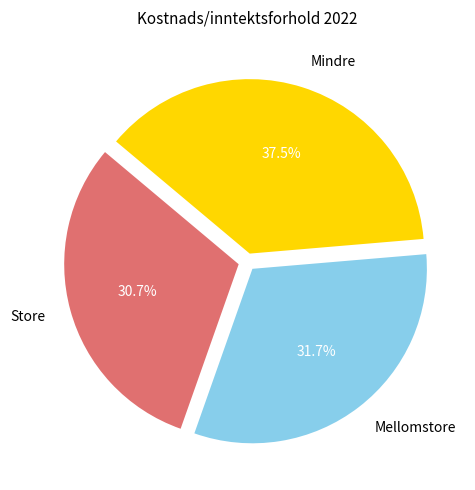

Approximately how many times larger is the value at Store compared to Mindre?

0.8